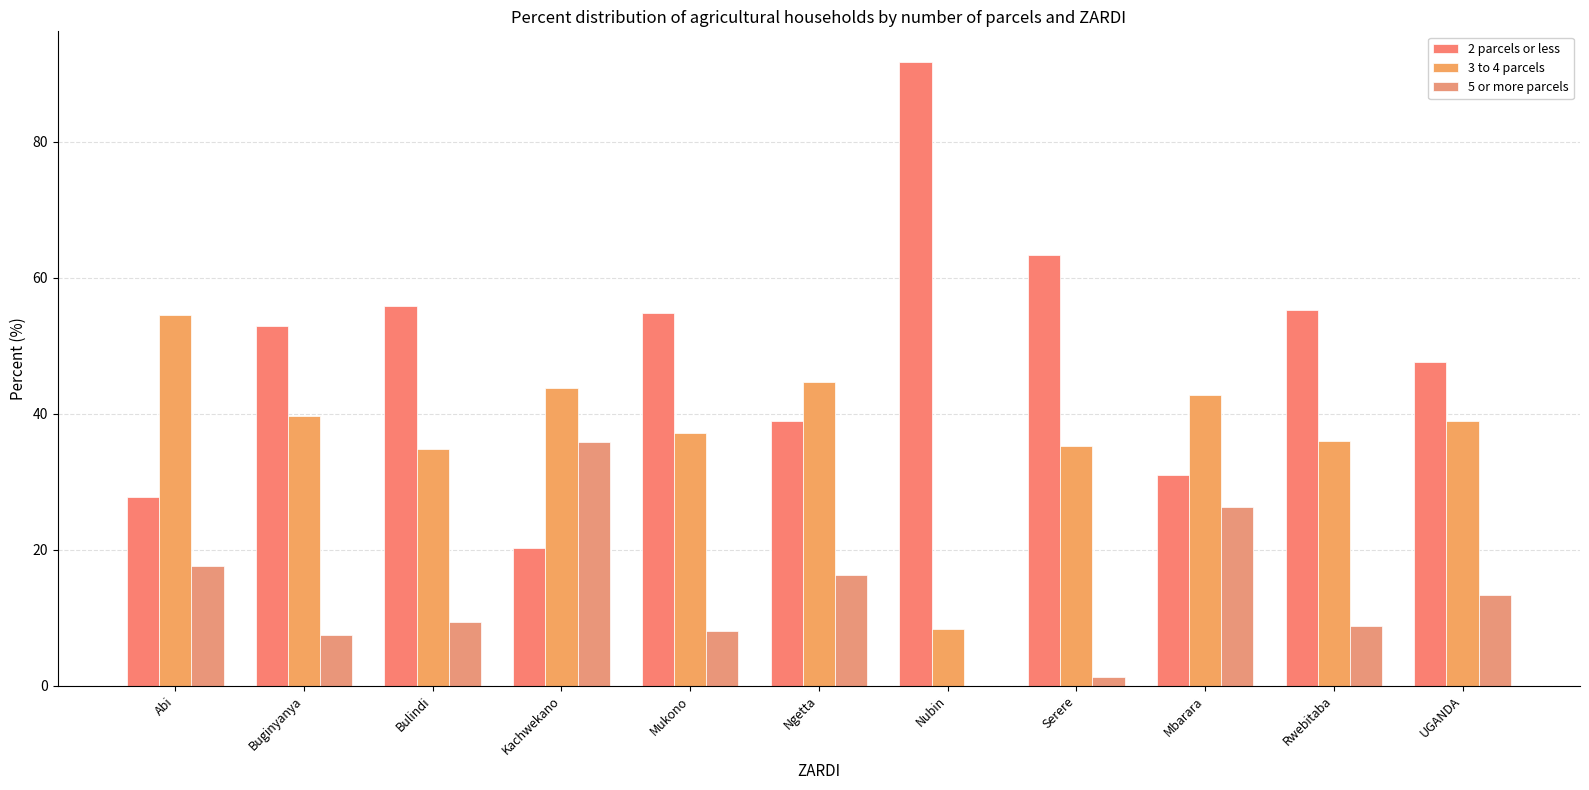

Reading left to right, extract all data points from this chart.

2 parcels or less: Abi=27.8	Buginyanya=52.9	Bulindi=55.8	Kachwekano=20.3	Mukono=54.8	Ngetta=39.0	Nubin=91.7	Serere=63.4	Mbarara=31.0	Rwebitaba=55.3	UGANDA=47.6
3 to 4 parcels: Abi=54.5	Buginyanya=39.7	Bulindi=34.8	Kachwekano=43.8	Mukono=37.1	Ngetta=44.7	Nubin=8.3	Serere=35.3	Mbarara=42.7	Rwebitaba=36.0	UGANDA=39.0
5 or more parcels: Abi=17.6	Buginyanya=7.4	Bulindi=9.3	Kachwekano=35.9	Mukono=8.1	Ngetta=16.3	Nubin=0.0	Serere=1.3	Mbarara=26.3	Rwebitaba=8.7	UGANDA=13.4